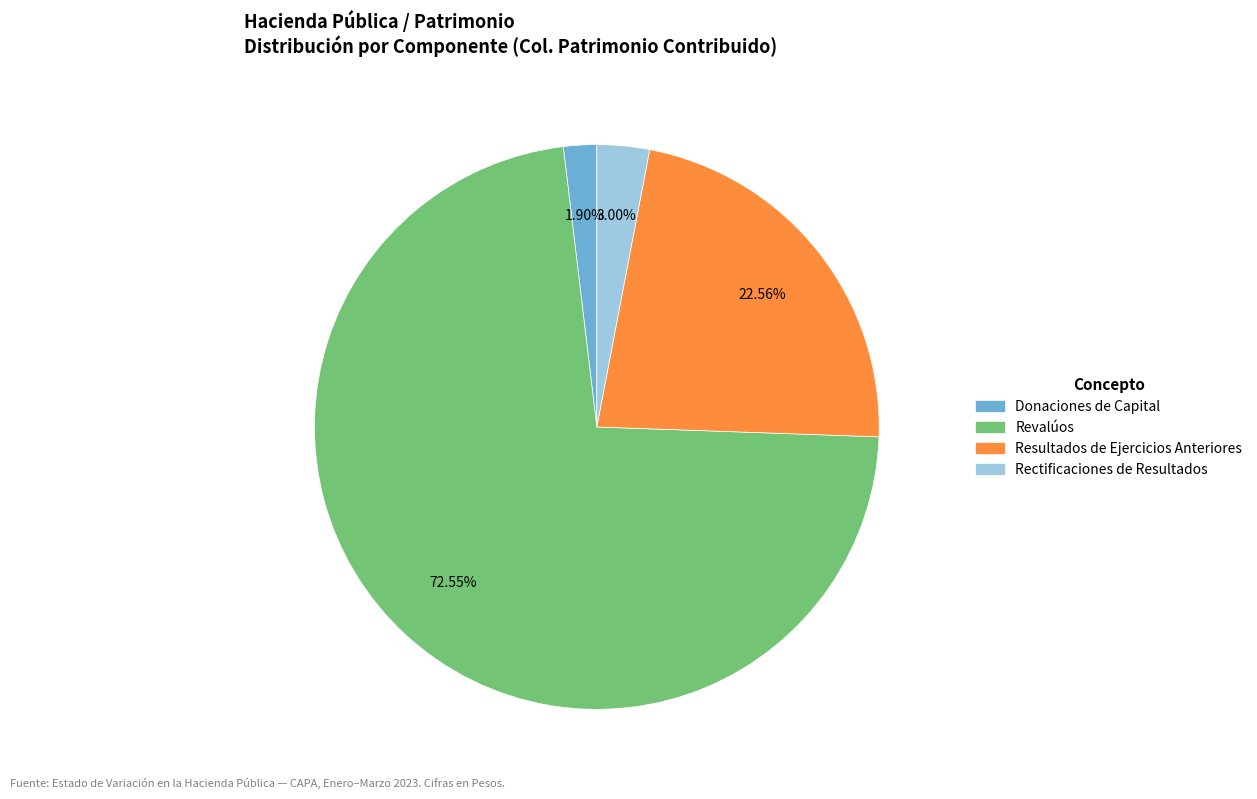

To the nearest percent, what is the average slice percentage?

25%